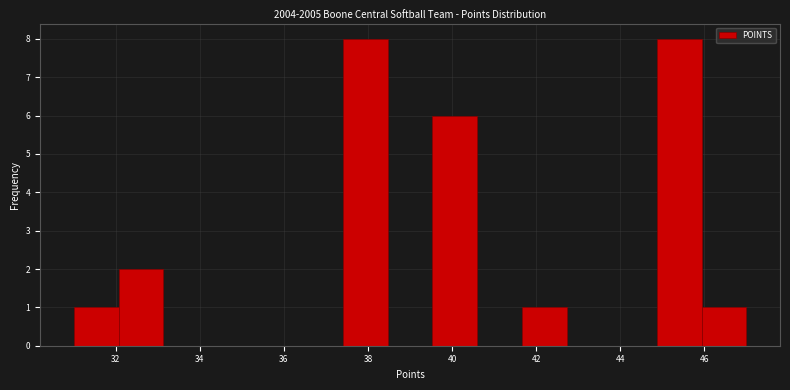

Reading left to right, list every bar in this chart as the range it spans on the x-axis followed by its height. Neither the bar edges nor the heights are printed on the chart, so give them approximately, as read against the axes.

31.0 to 32.0: 1
32.0 to 33.2: 2
33.2 to 34.2: 0
34.2 to 35.2: 0
35.2 to 36.4: 0
36.4 to 37.4: 0
37.4 to 38.4: 8
38.4 to 39.6: 0
39.6 to 40.6: 6
40.6 to 41.6: 0
41.6 to 42.8: 1
42.8 to 43.8: 0
43.8 to 44.8: 0
44.8 to 46.0: 8
46.0 to 47.0: 1